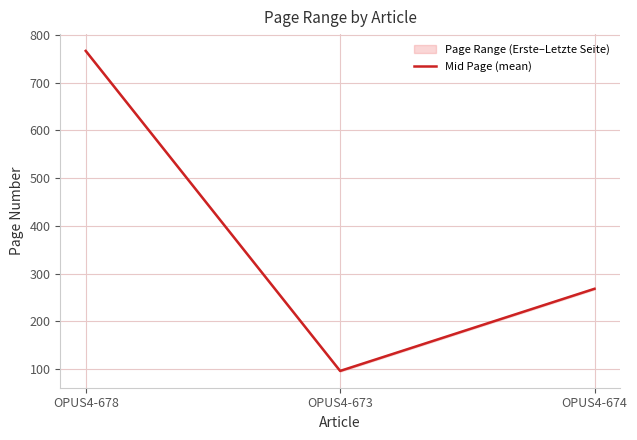

The value at OPUS4-674 is 391.1. True or false?

False